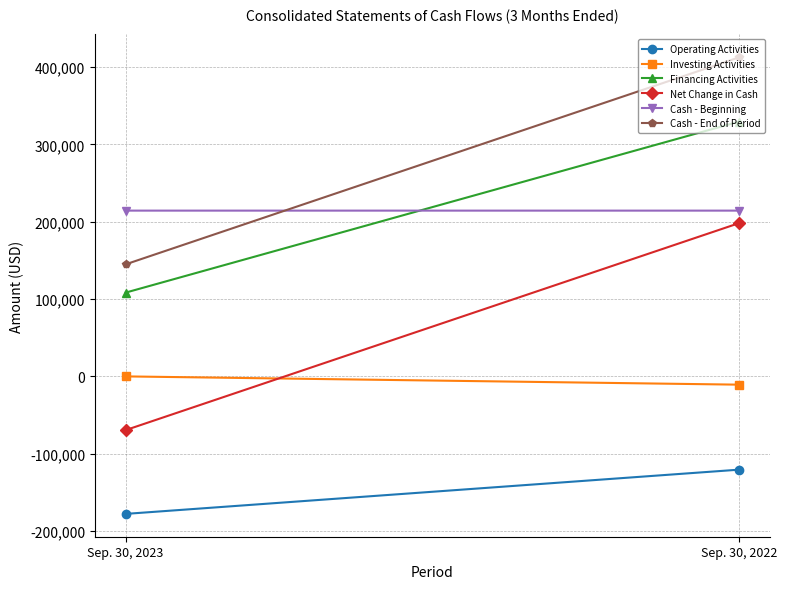

What is the smallest value displayed?

-177746